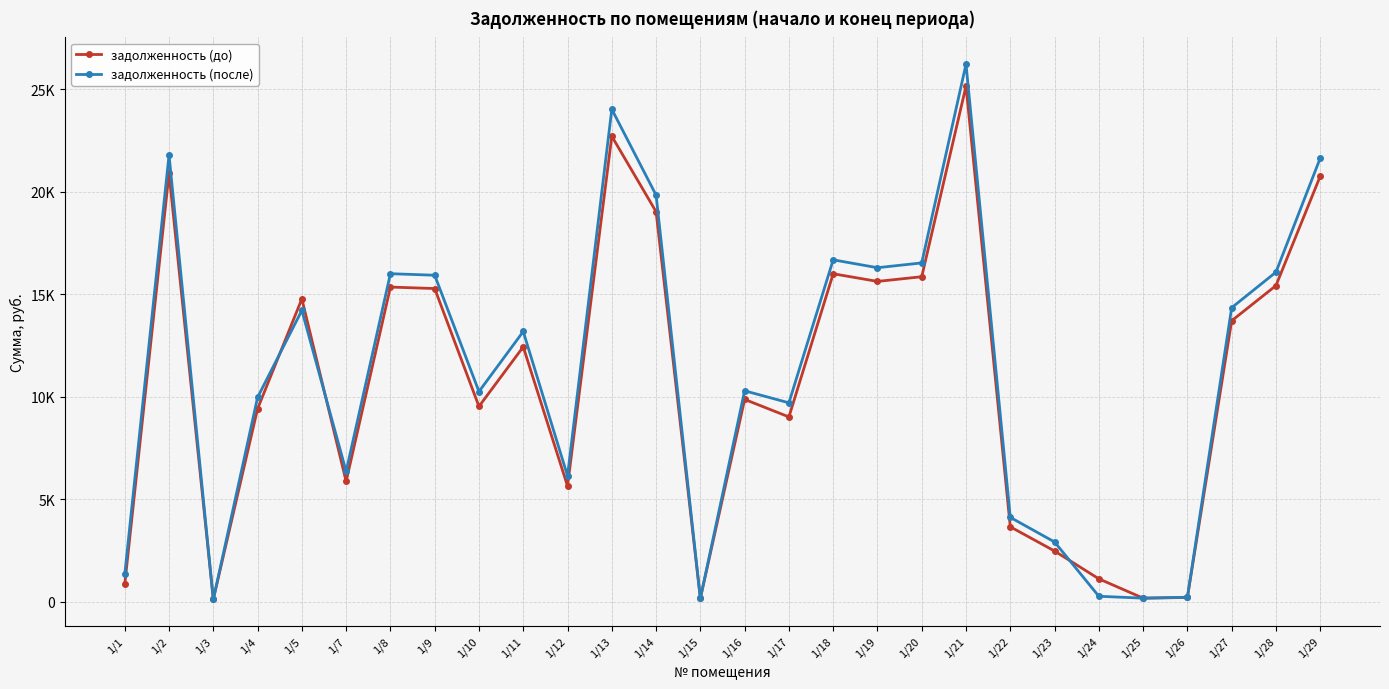

List the series in order of their overall mean, highest first.

задолженность (после), задолженность (до)